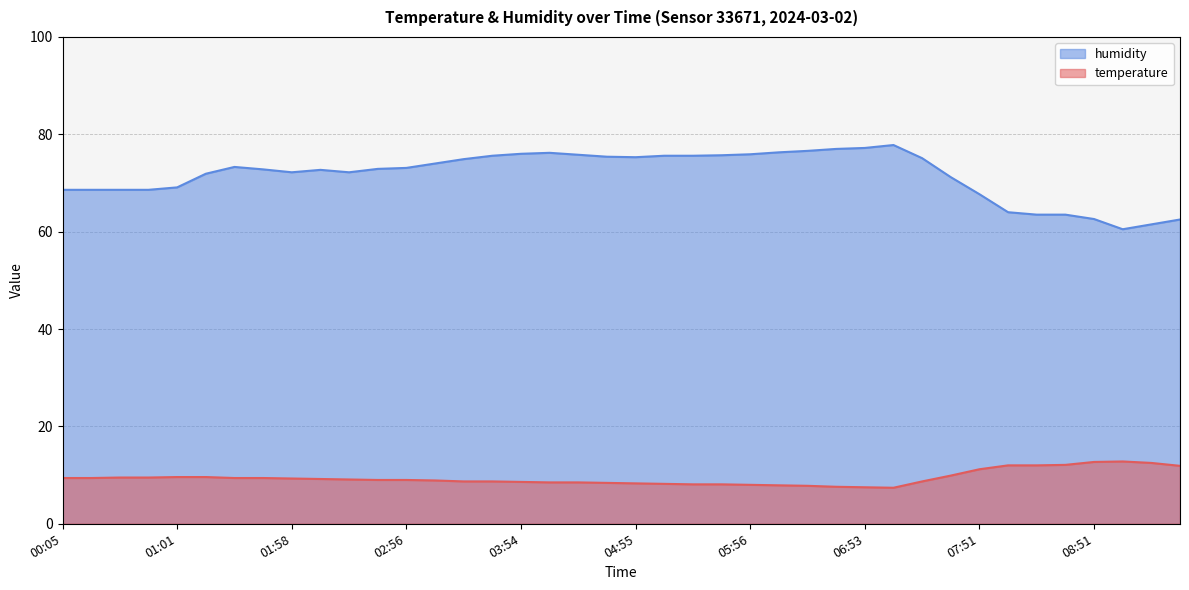

How many values in the temperature series are below 9?

18